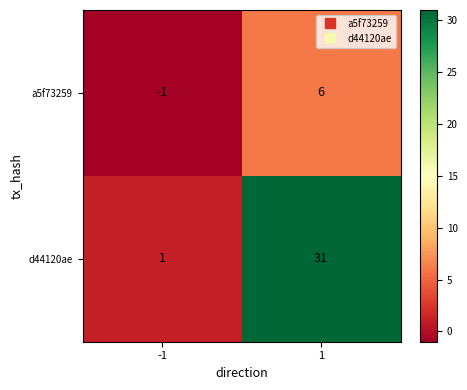

True or false: a5f73259 has a value of -1 at -1.

True